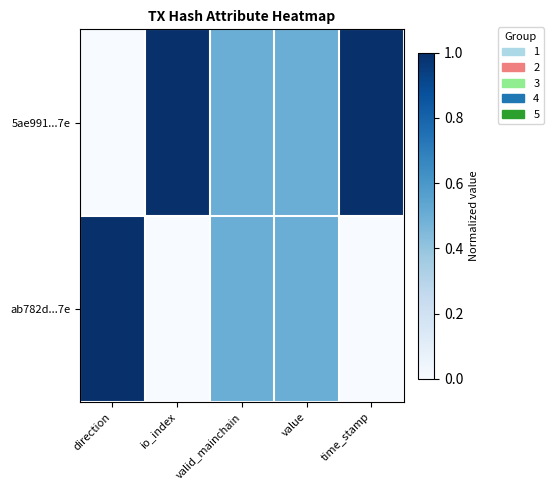

At which category is the sum across all series the highest?

direction